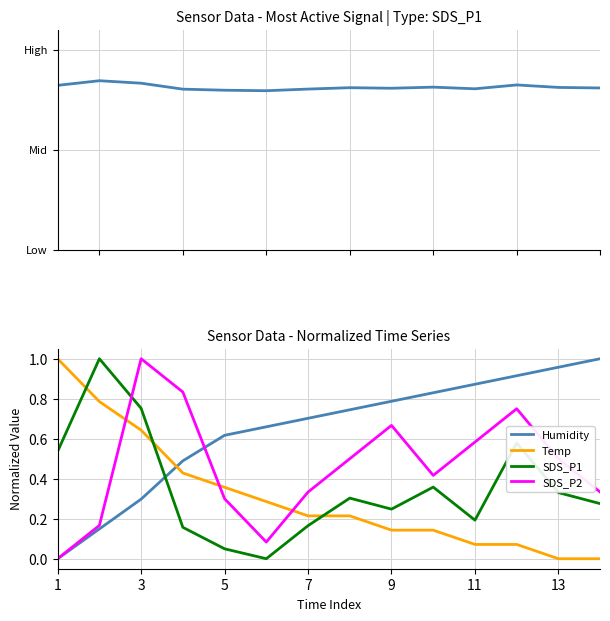

The Humidity series shows 1.1 at 7. True or false?

False